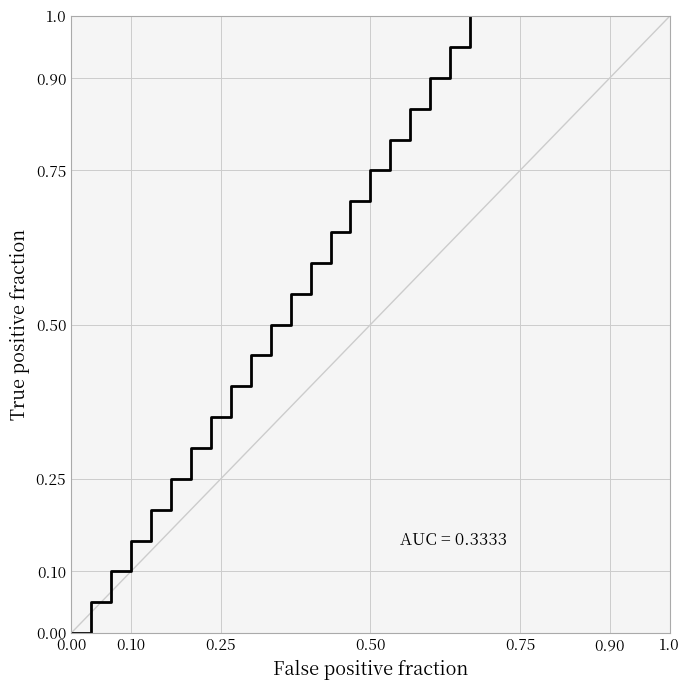

What is the sum of all values?

10.5